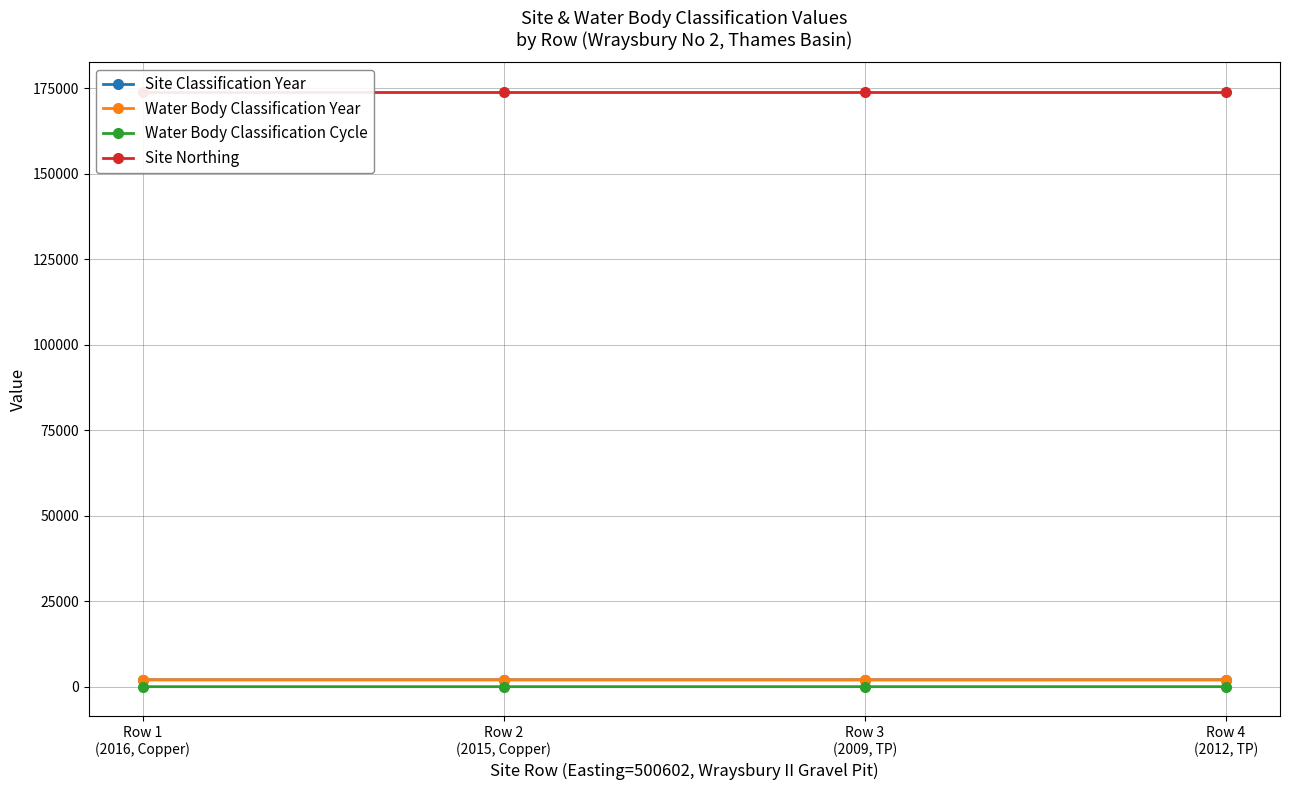

Reading right to left, what are all the values shown in this chart?

Site Classification Year: Row 4
(2012, TP)=2012	Row 3
(2009, TP)=2009	Row 2
(2015, Copper)=2015	Row 1
(2016, Copper)=2016
Water Body Classification Year: Row 4
(2012, TP)=2012	Row 3
(2009, TP)=2009	Row 2
(2015, Copper)=2015	Row 1
(2016, Copper)=2016
Water Body Classification Cycle: Row 4
(2012, TP)=1	Row 3
(2009, TP)=1	Row 2
(2015, Copper)=2	Row 1
(2016, Copper)=2
Site Northing: Row 4
(2012, TP)=173885	Row 3
(2009, TP)=173885	Row 2
(2015, Copper)=173885	Row 1
(2016, Copper)=173885